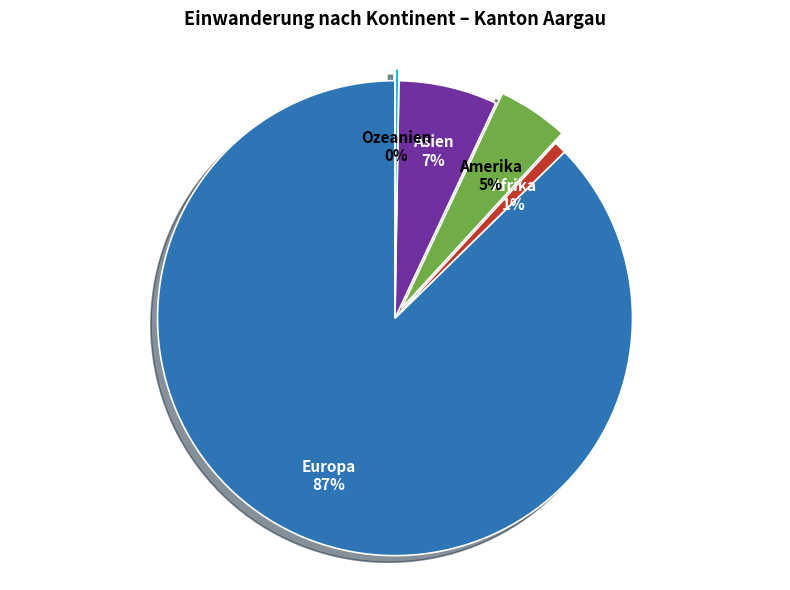

What is the largest slice in the pie chart?

Europa